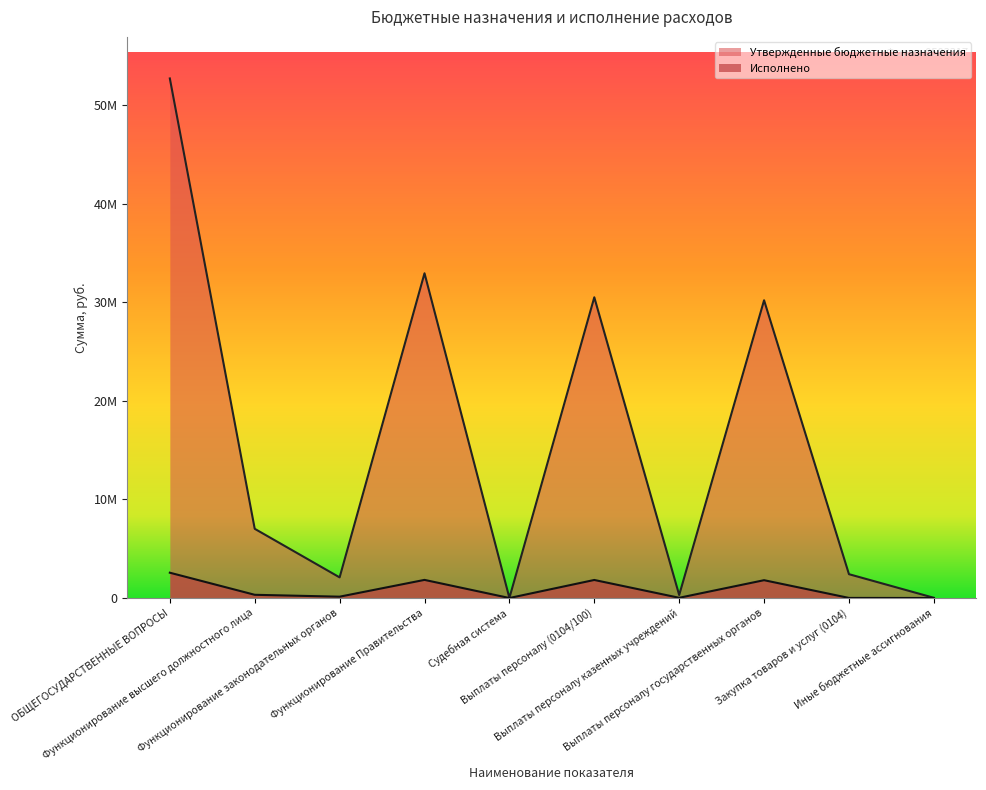

At ОБЩЕГОСУДАРСТВЕННЫЕ ВОПРОСЫ, list the series in order from smallest to largest.

Исполнено, Утвержденные бюджетные назначения